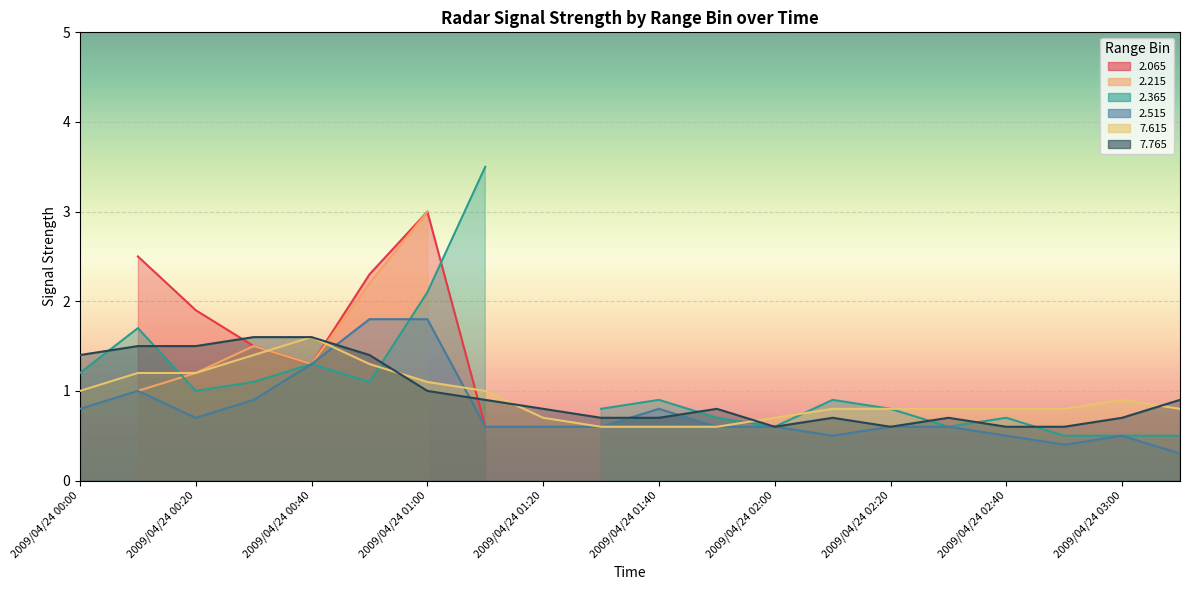

True or false:   7.615 has more than 2 interior local peaks.

False